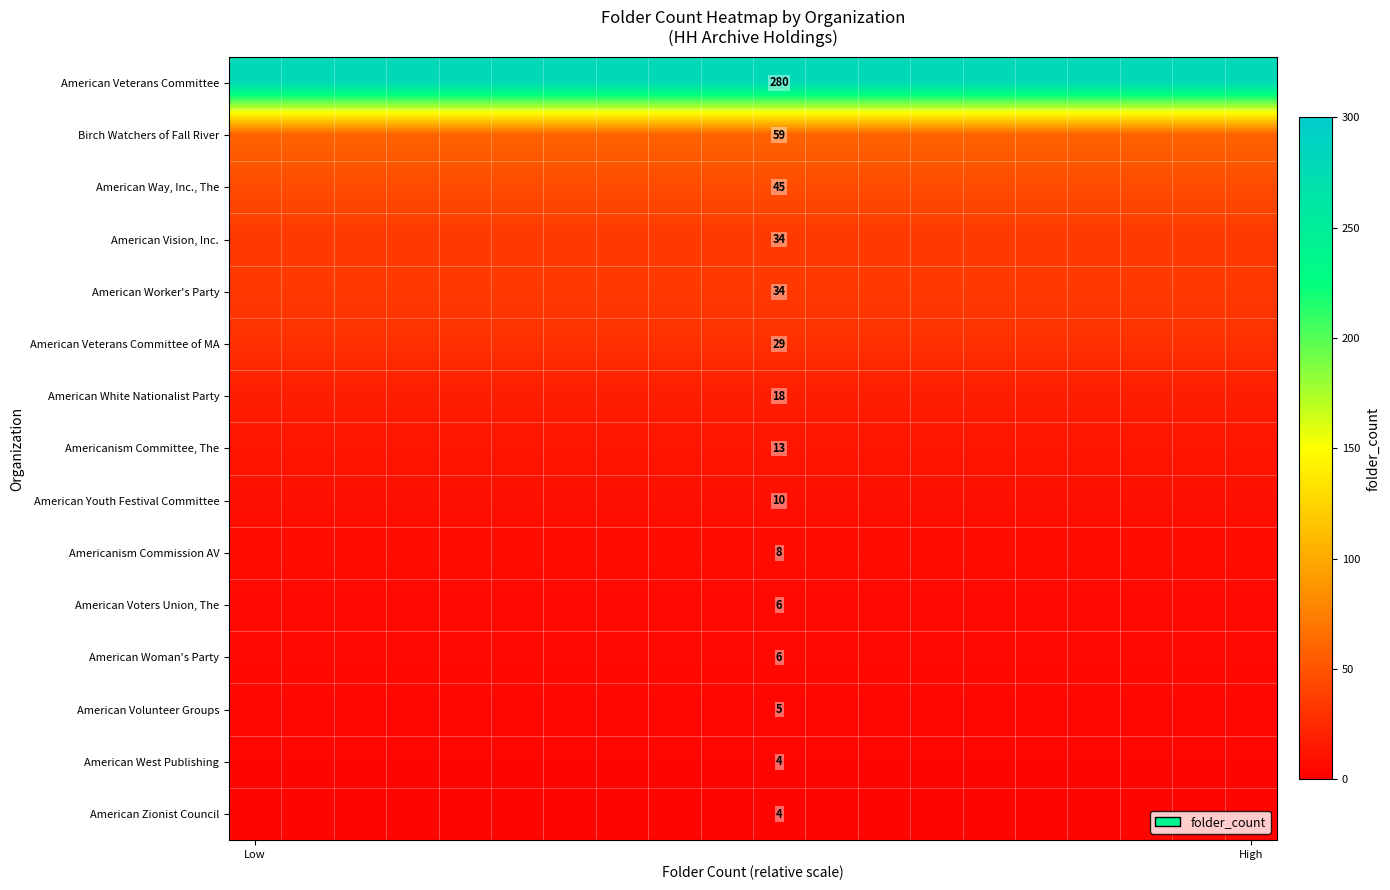

Which label corresponds to the largest value in the chart?

Low